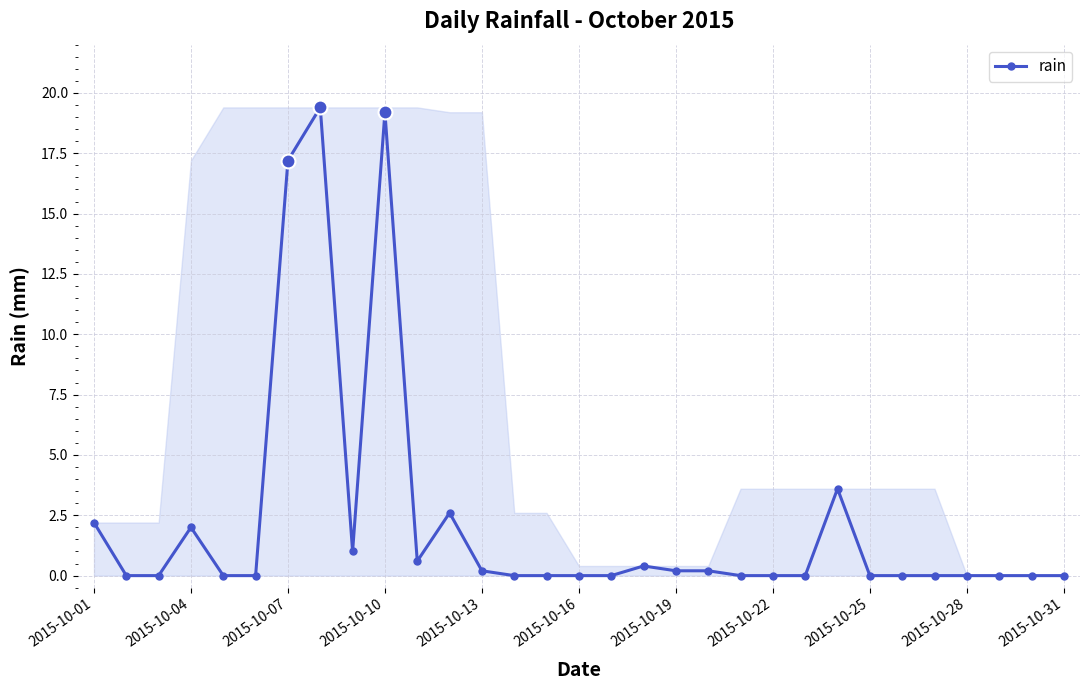

Is this an area chart (filled region under the line)?

No